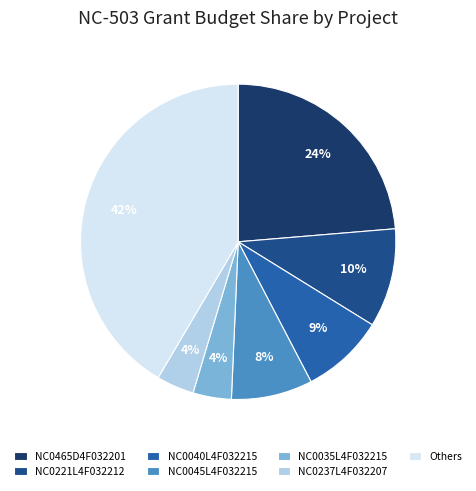

How many segments does this pie chart have?

7